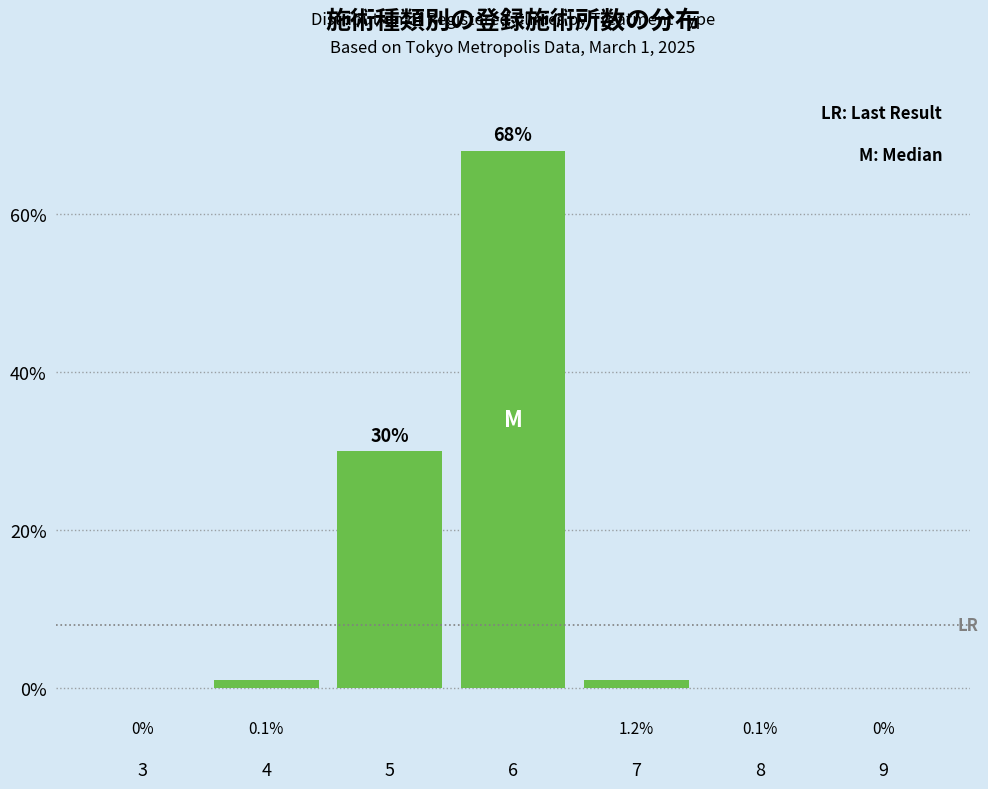

Reading left to right, transcribe all the data shown in this chart.

3=0	4=1	5=30	6=68	7=1	8=0	9=0